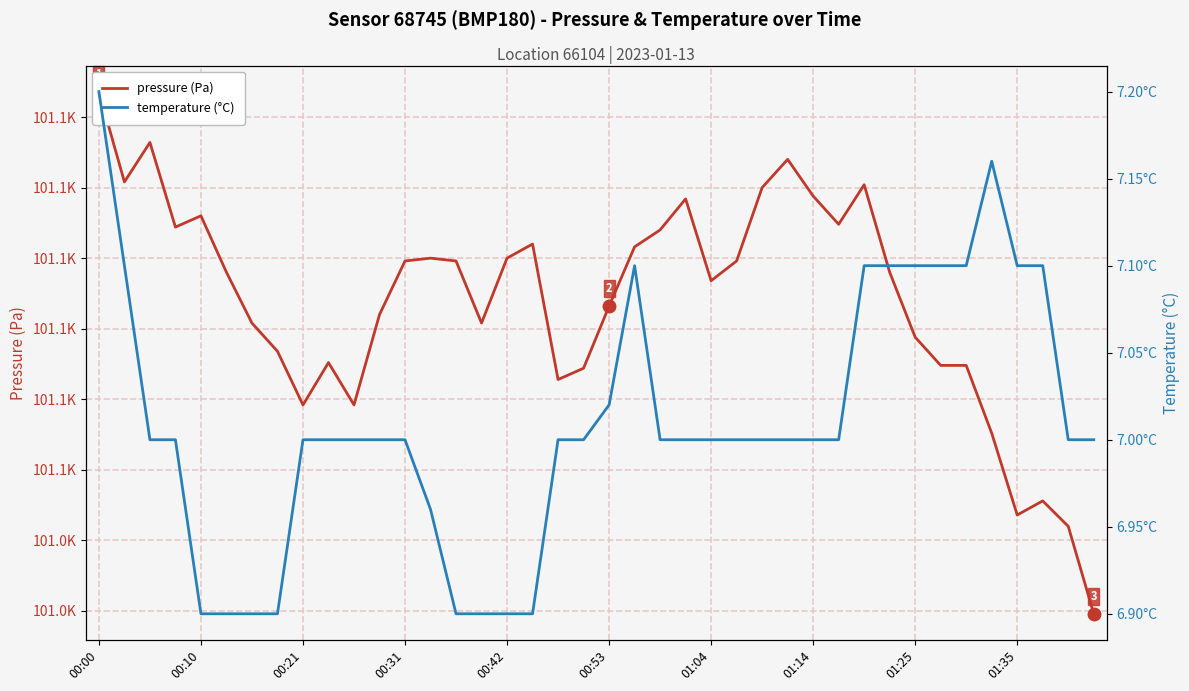

Reading left to right, list all the values displayed in this chart.

pressure (Pa): 101081.8	101075.4	101078.2	101072.2	101073.0	101069.0	101065.4	101063.4	101059.6	101062.6	101059.6	101066.0	101069.8	101070.0	101069.8	101065.4	101070.0	101071.0	101061.4	101062.2	101066.6	101070.8	101072.0	101074.2	101068.4	101069.8	101075.0	101077.0	101074.4	101072.4	101075.2	101069.0	101064.4	101062.4	101062.4	101057.6	101051.8	101052.8	101051.0	101044.8
temperature (°C): 7.2	7.1	7.0	7.0	6.9	6.9	6.9	6.9	7.0	7.0	7.0	7.0	7.0	7.0	6.9	6.9	6.9	6.9	7.0	7.0	7.0	7.1	7.0	7.0	7.0	7.0	7.0	7.0	7.0	7.0	7.1	7.1	7.1	7.1	7.1	7.2	7.1	7.1	7.0	7.0